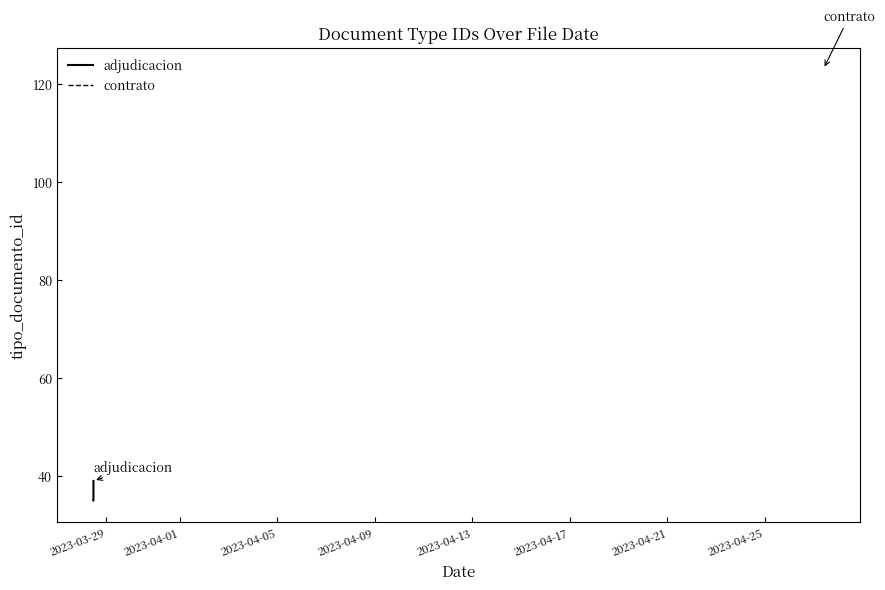

What is the highest value of the adjudicacion series?

39